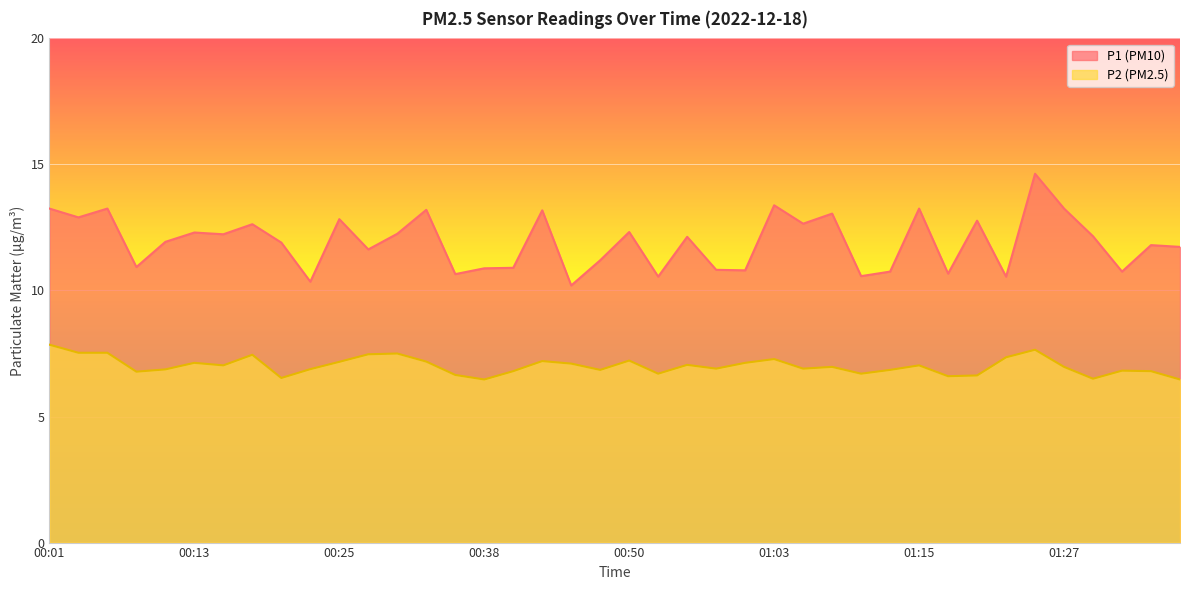

How many data points in P1 are less than 12?

20